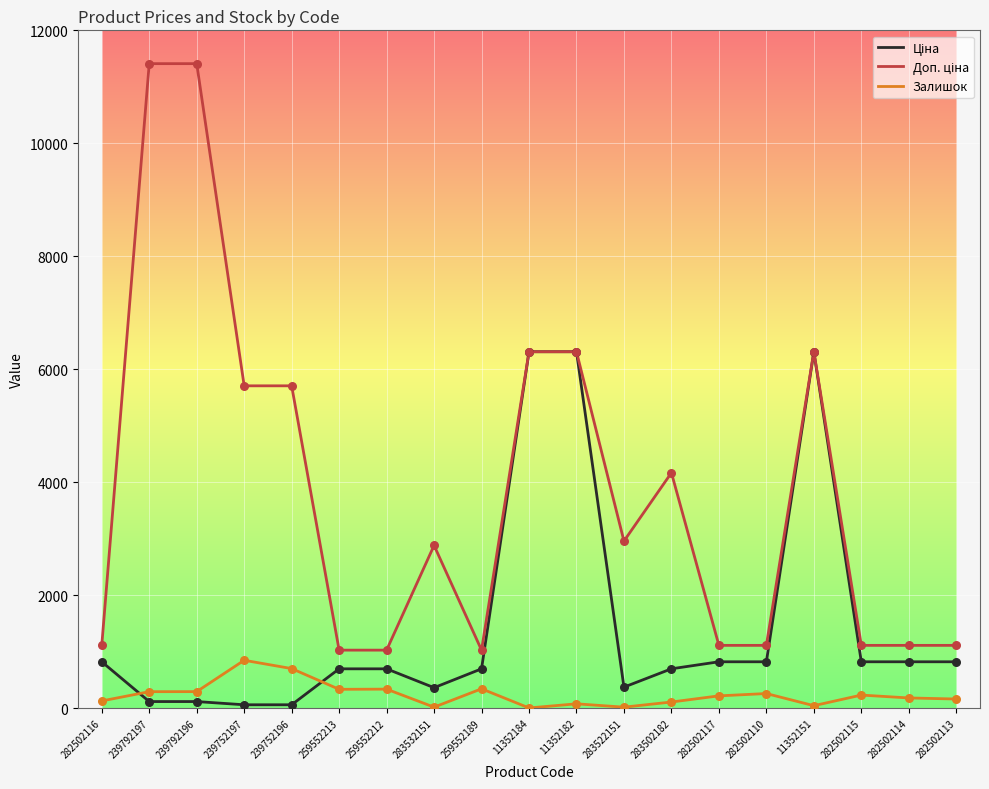

What is the total value across all series at 259552212?

2052.3